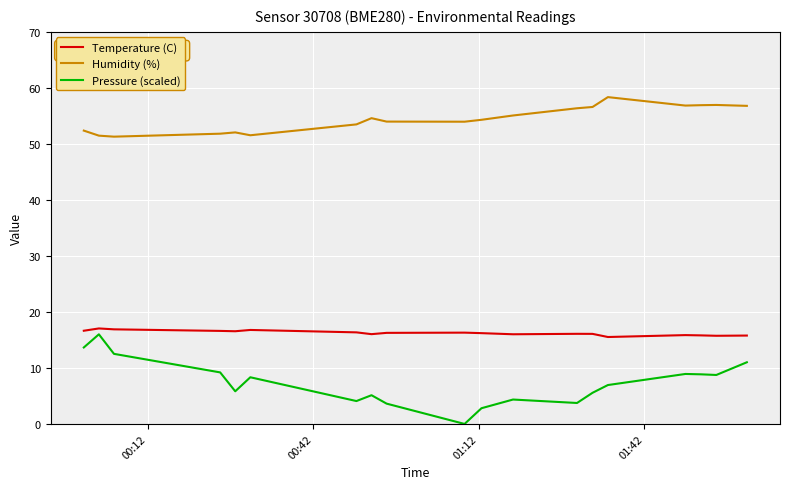

List the series in order of their peak value, lowest first.

Pressure (scaled), Temperature (C), Humidity (%)